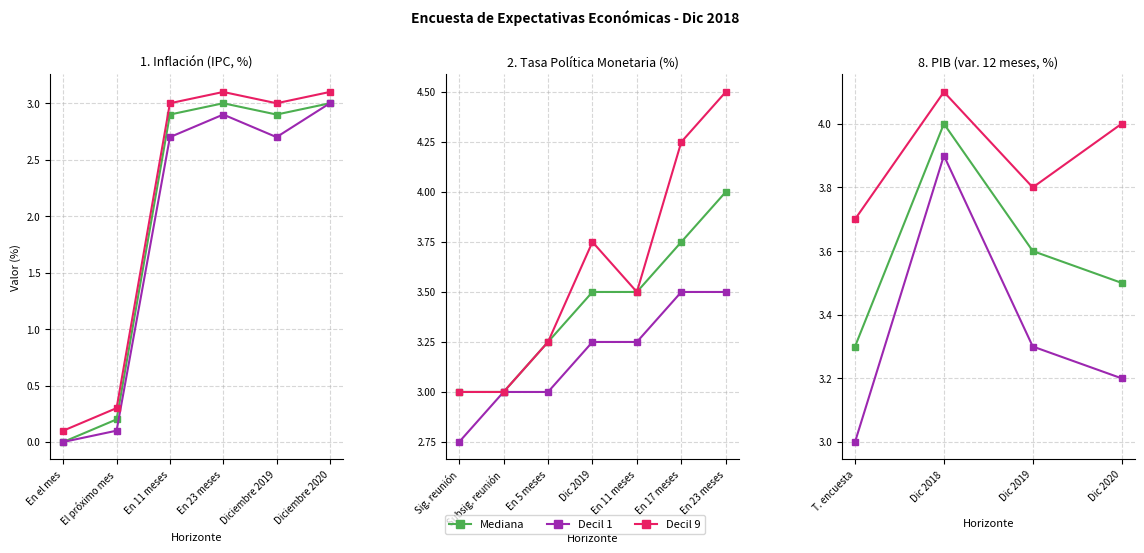

Which series has the largest range (max minus min)?

Decil 1